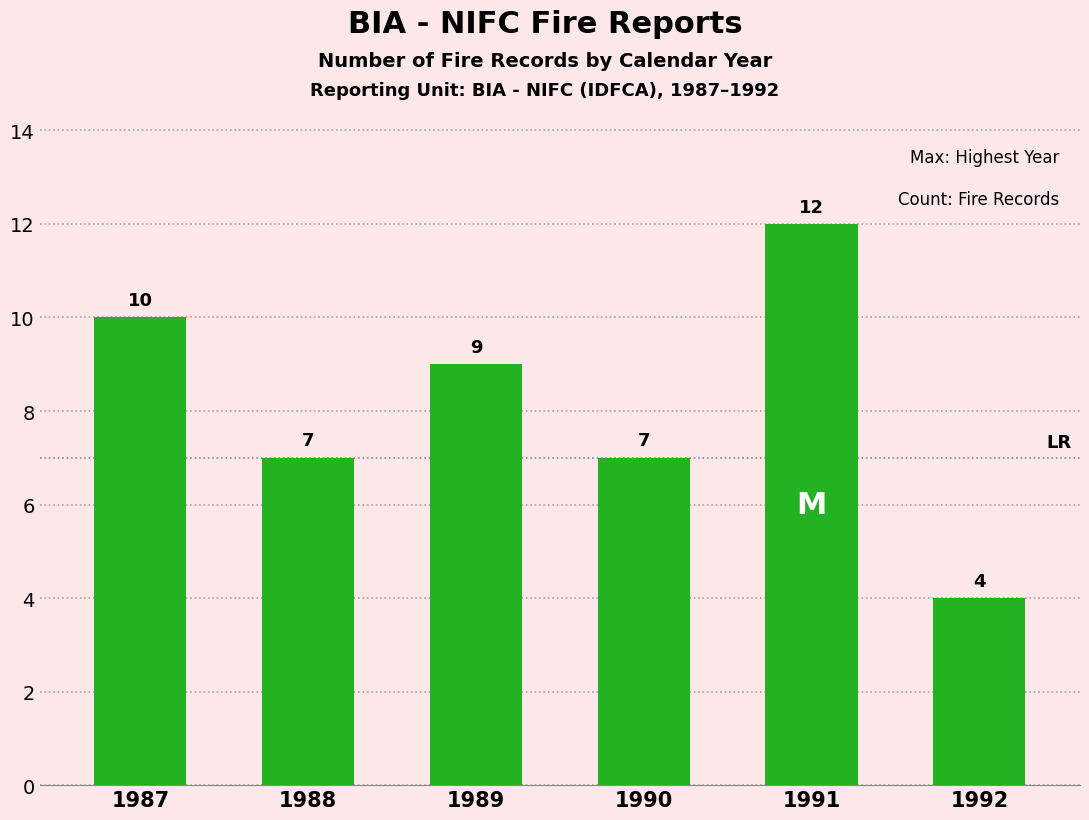

What is the change in value from 1990 to 1992?

-3